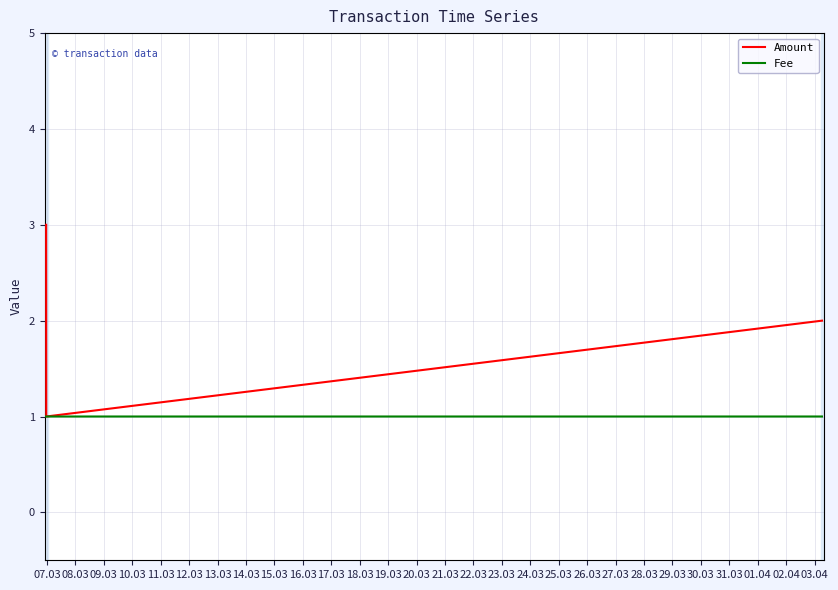

List the series in order of their overall mean, lowest first.

Fee, Amount